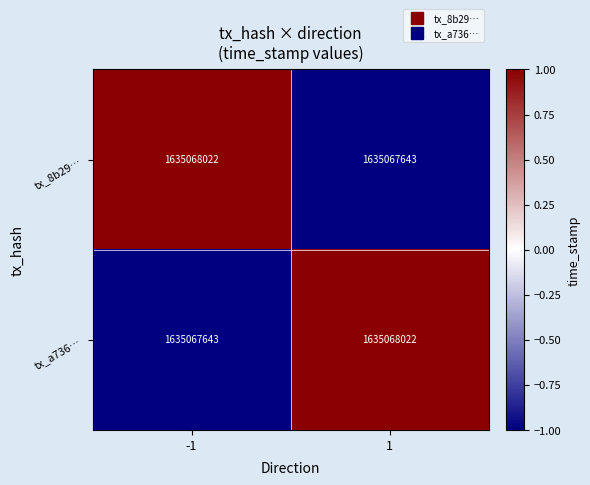

List the labels in order of tx_8b29… value, smallest first.

1, -1